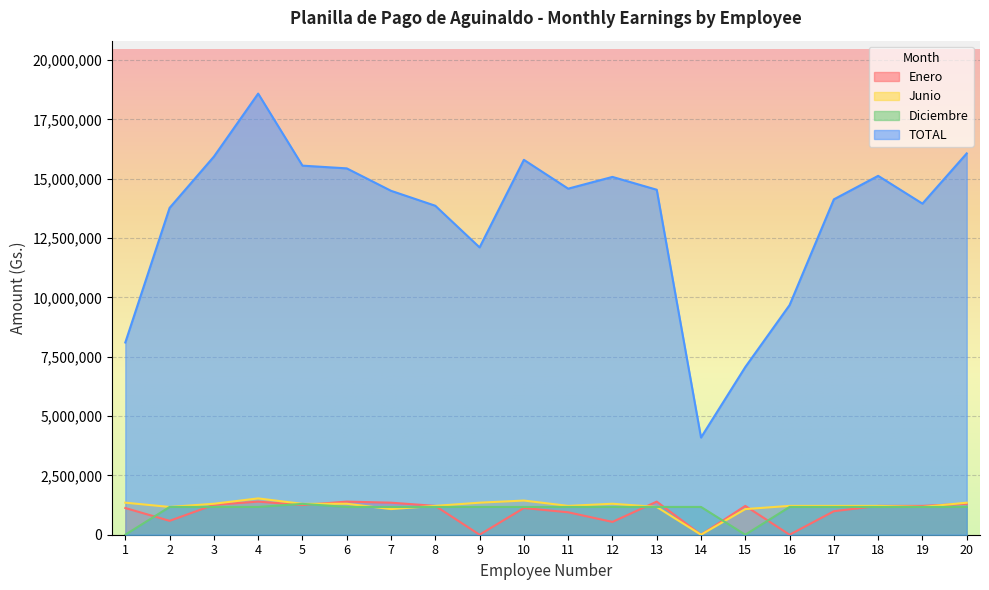

Is the value of Enero at 5 greater than the value of Diciembre at 7?

Yes